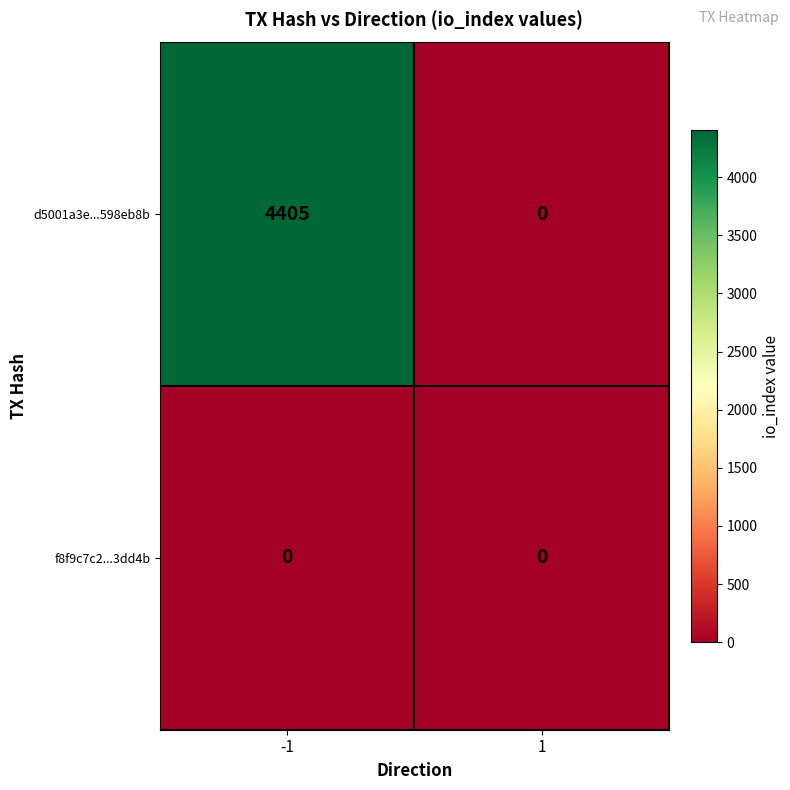

Reading right to left, what are all the values shown in this chart?

d5001a3e...598eb8b: 0	4405
f8f9c7c2...3dd4b: 0	0